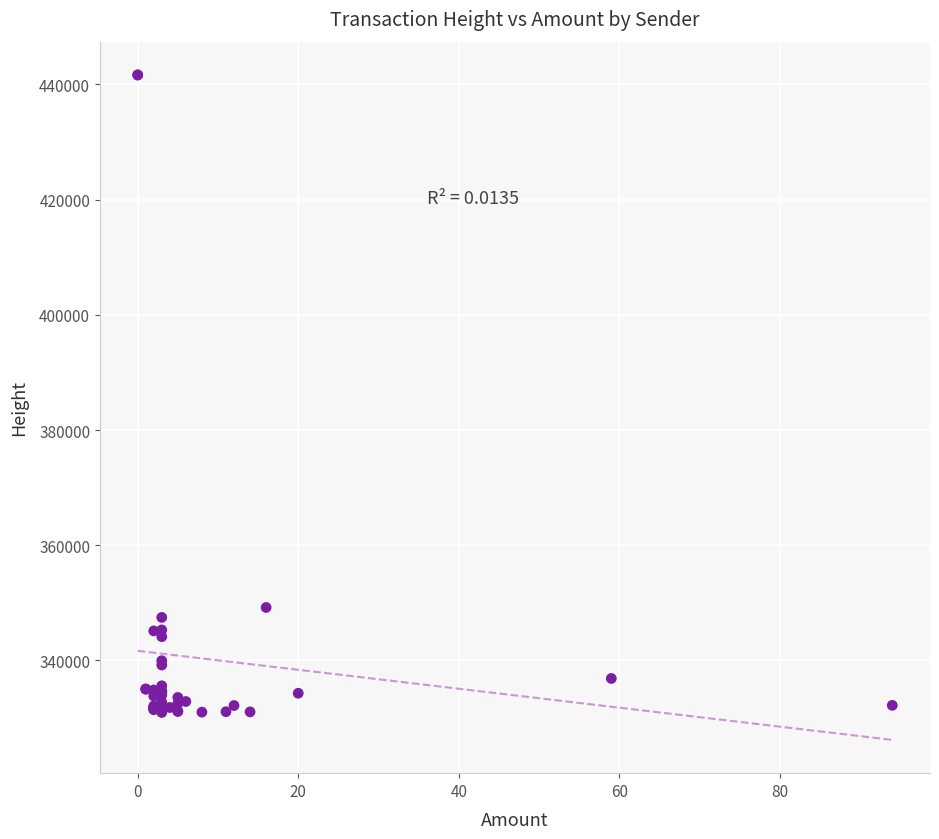

What Y value in the scatter plot is closest to 386311?

349198